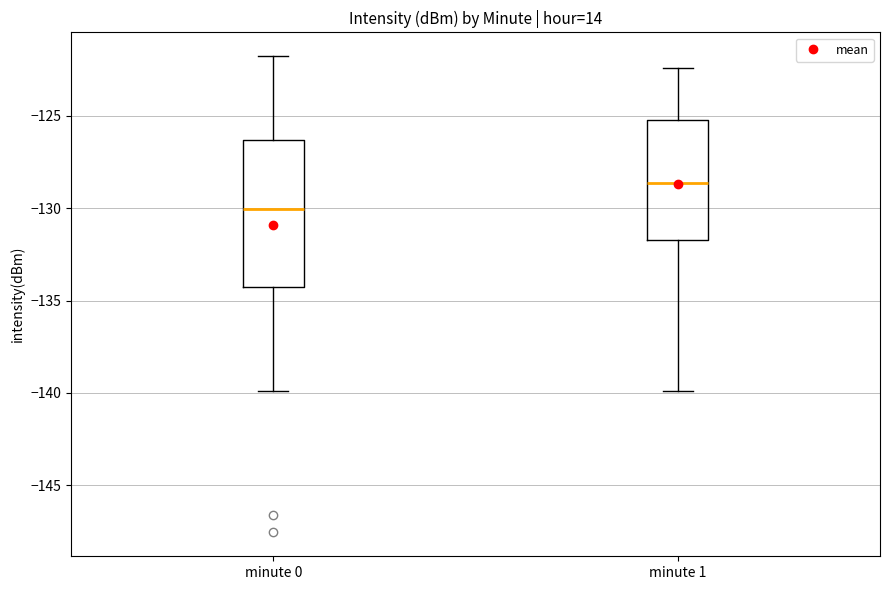

Reading left to right, transcribe this box plot: for each box, give where its median line is, the range the box spans, and where its two whiskers end, as read against the y-axis. The values are not printed on the chart, so give them approximately, as read against the axis.

minute 0: median -130.0, box -134.0 to -126.5, whiskers -140.0 to -122.0
minute 1: median -128.5, box -131.5 to -125.0, whiskers -140.0 to -122.5